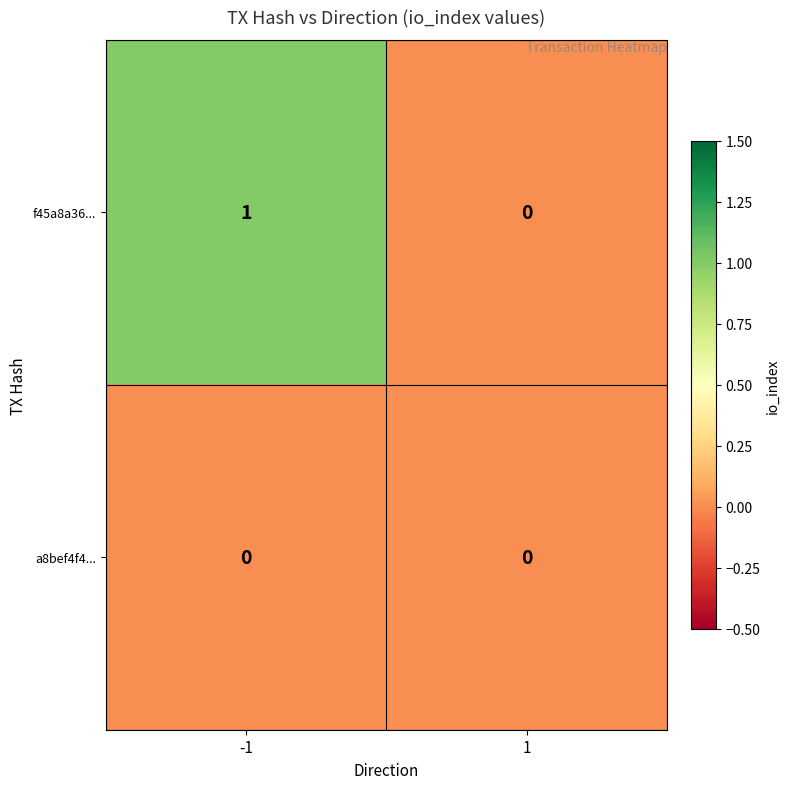

What is the total value across all series at -1?

1